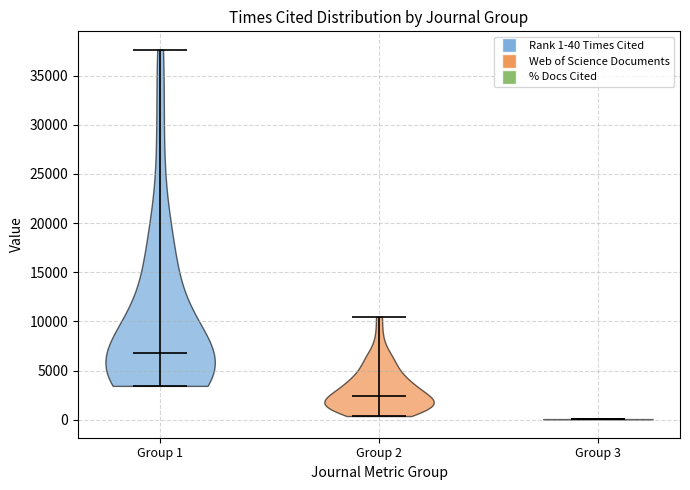

Reading left to right, read every violin against the y-axis: where its median line is, and the lowest and highest points it reaches. The values are not printed on the chart, so give them approximately, as read against the axis.

Group 1: median line 7000, lowest point 3500, highest point 37500
Group 2: median line 2500, lowest point 500, highest point 10500
Group 3: median line 0, lowest point 0, highest point 0